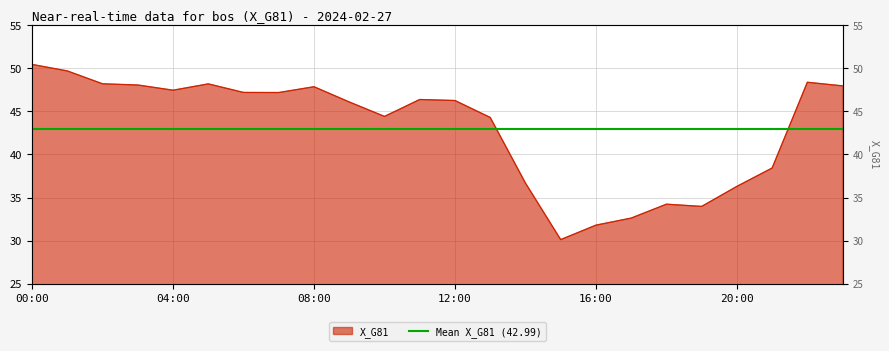

Where is the data nearest to the value 40?

21:00